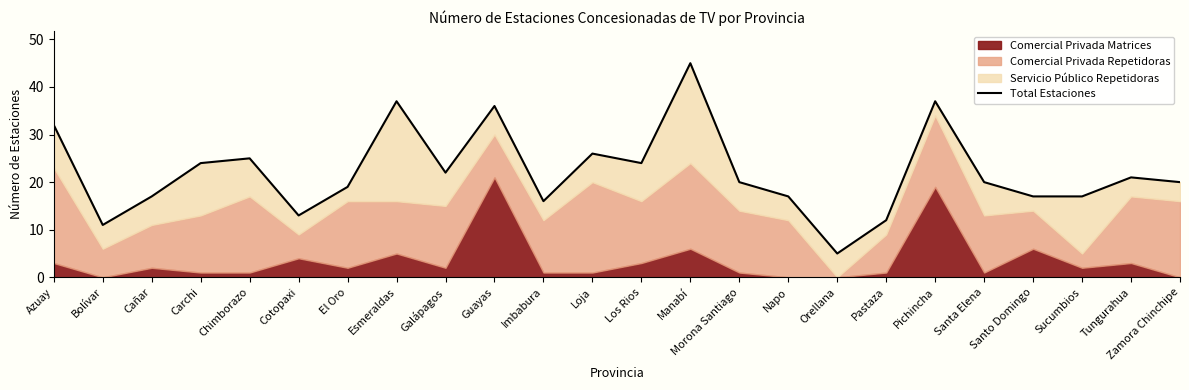

What is the ratio of the value at Galápagos to the value at Sucumbios?

1.3